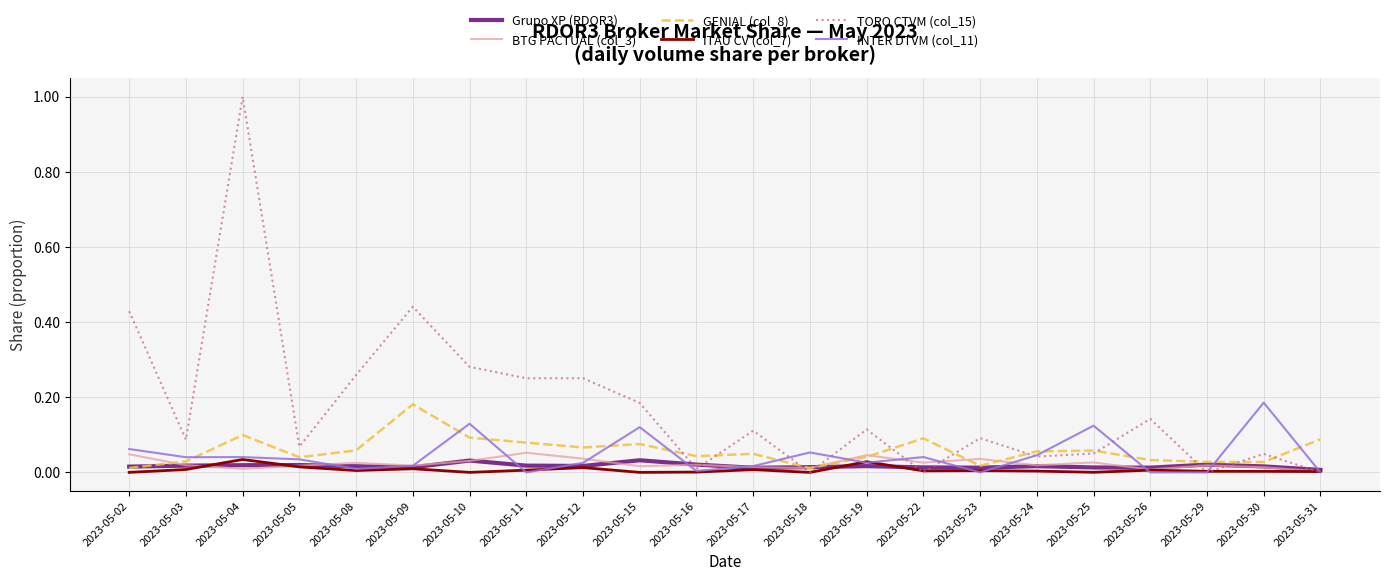

True or false: INTER DTVM (col_11) and Grupo XP (RDOR3) intersect in this chart.

True